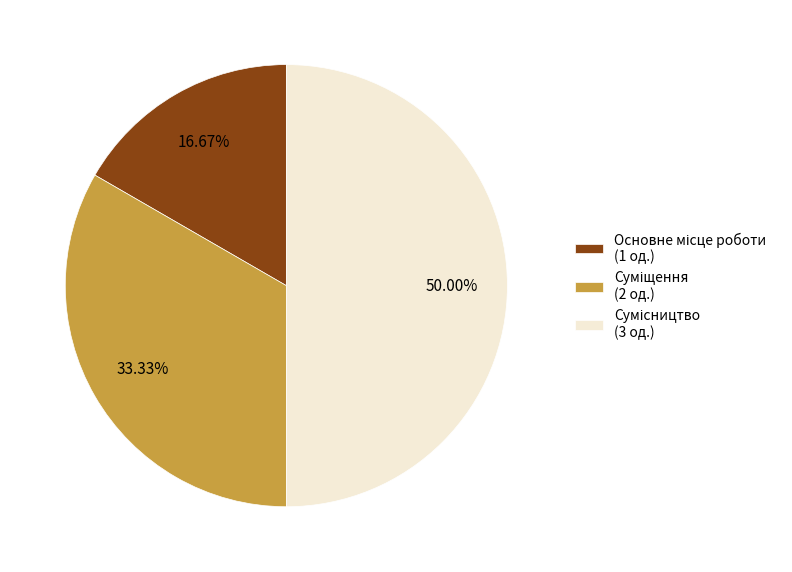

Is it true that Суміщення is 20% of the pie?

False